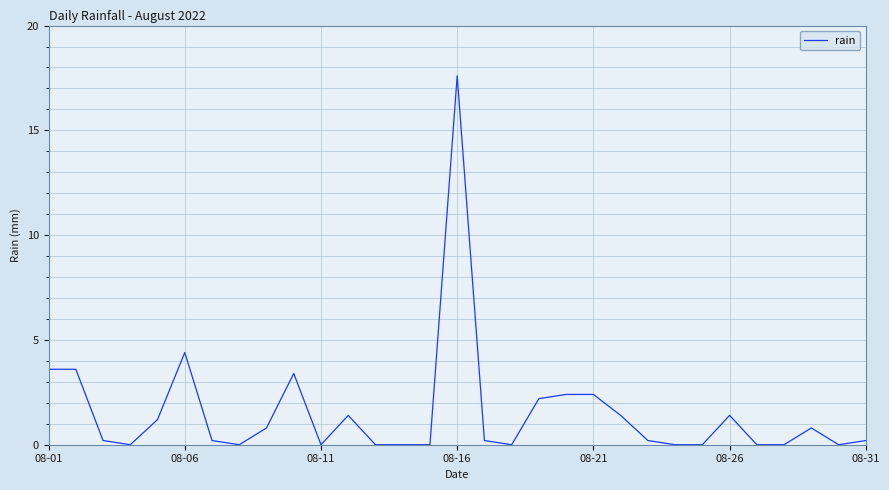

What is the difference between the maximum and minimum values?

17.6